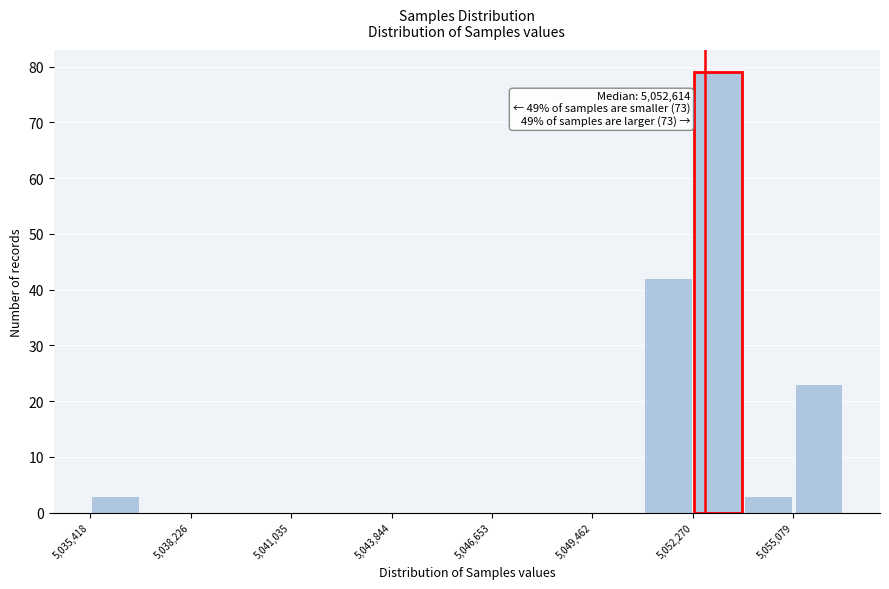

Around what value on the x-axis is the tallest bar? Give the approximate position of its centre, as read against the axis.

5053000